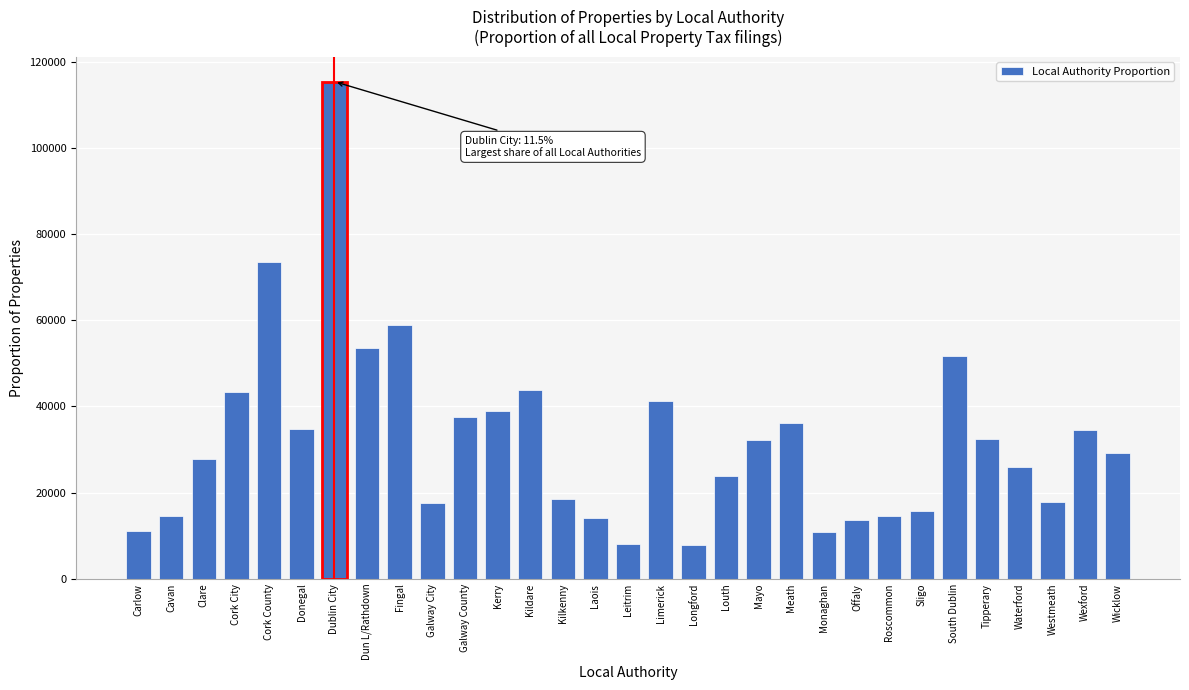

At which label is the value closest to 61620?

Fingal